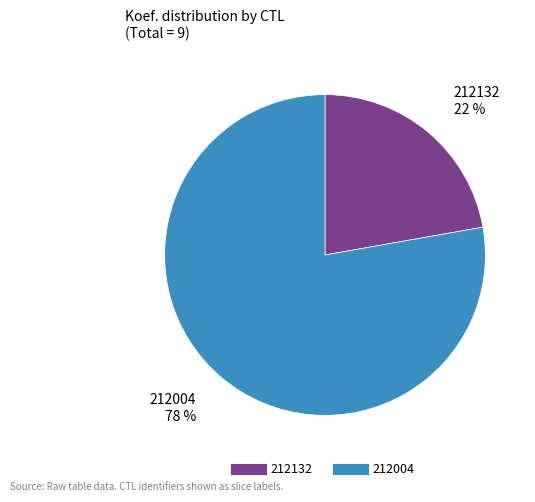

To the nearest percent, what is the average slice percentage?

50%